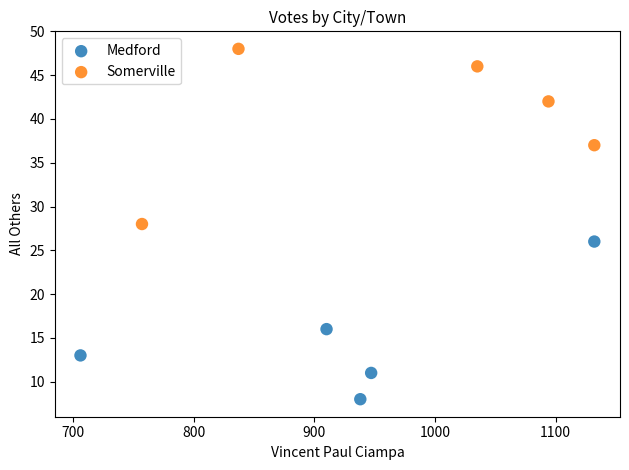

Which series has the largest Y range (max minus min)?

Somerville